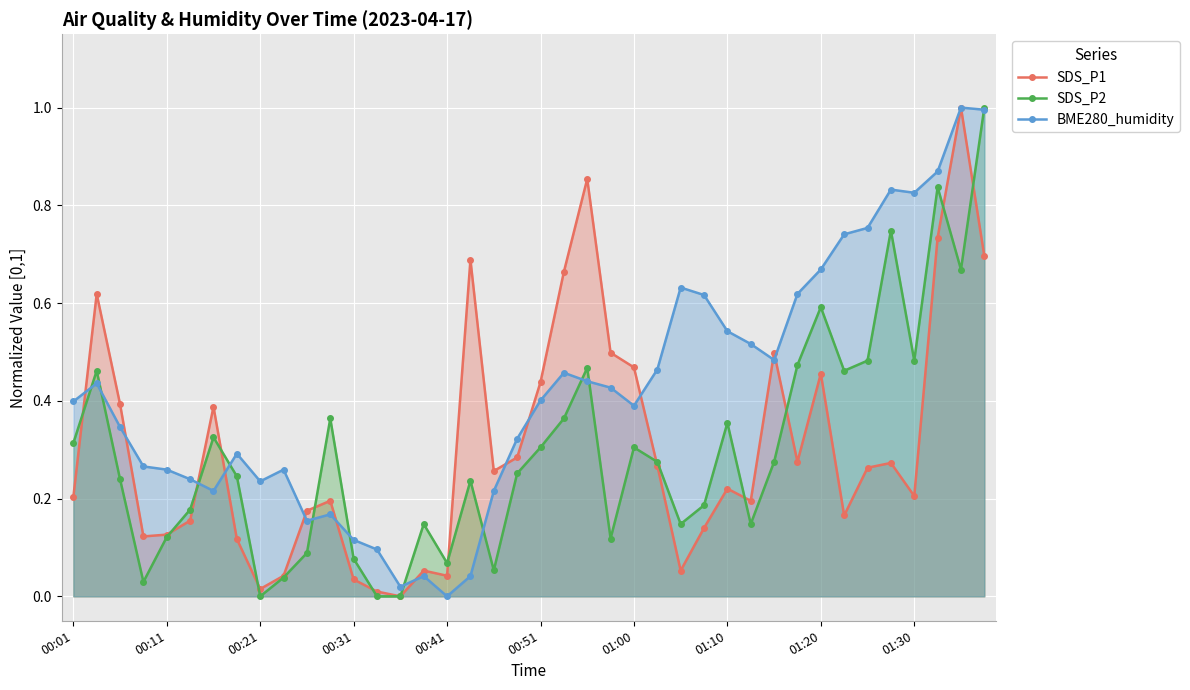

What is the maximum value for SDS_P2?

1.0